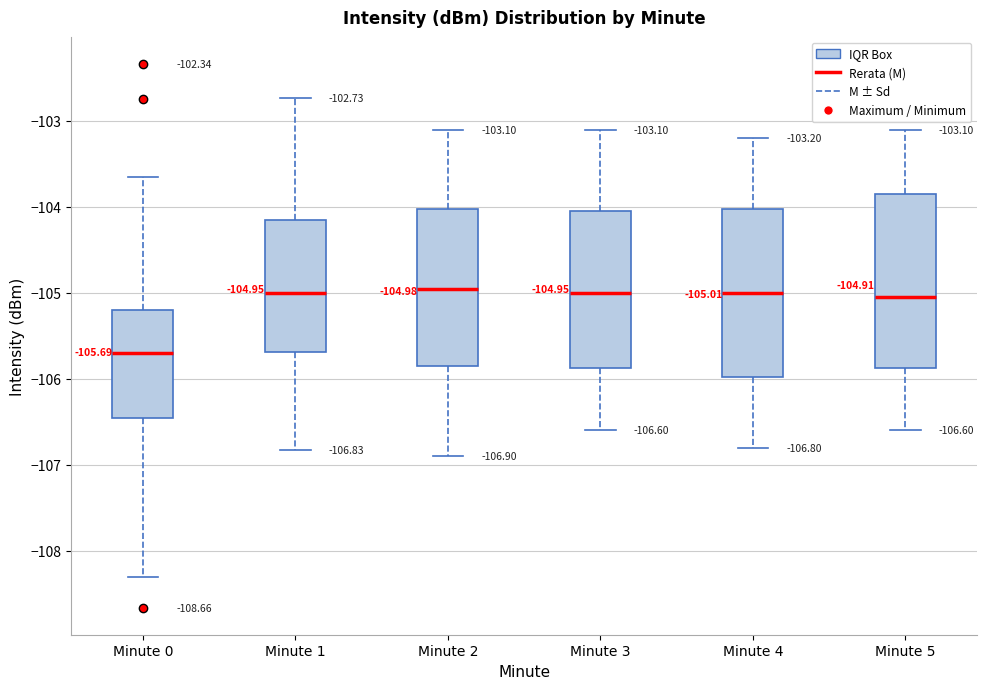

Which box's median line is the lowest?

Minute 0